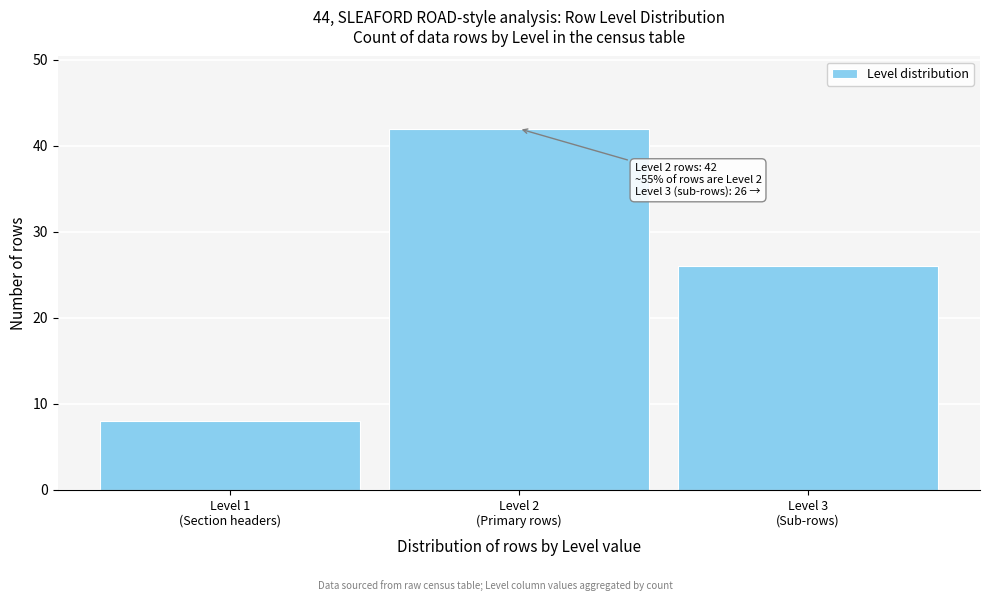

Reading left to right, what are all the values shown in this chart?

8	42	26